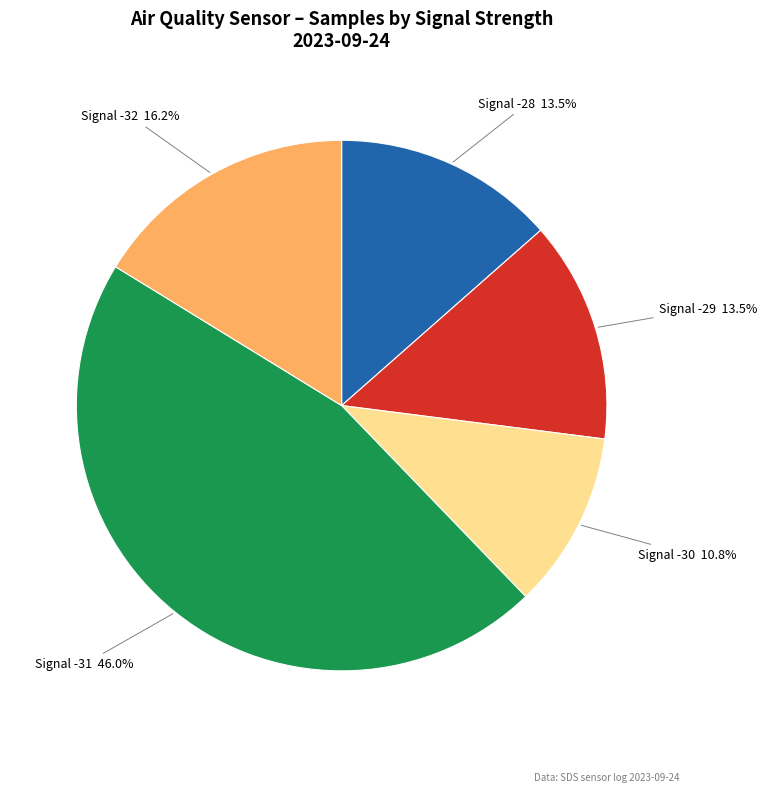

Does any single category account for the majority?

No